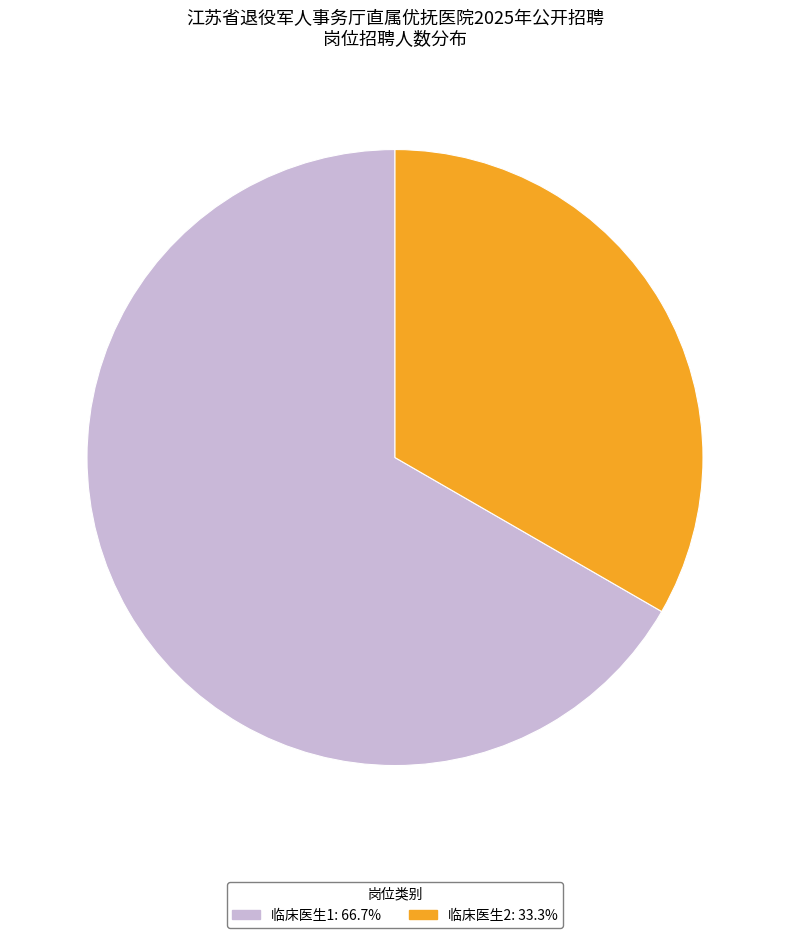

Does 临床医生1 account for over 50% of the chart?

Yes